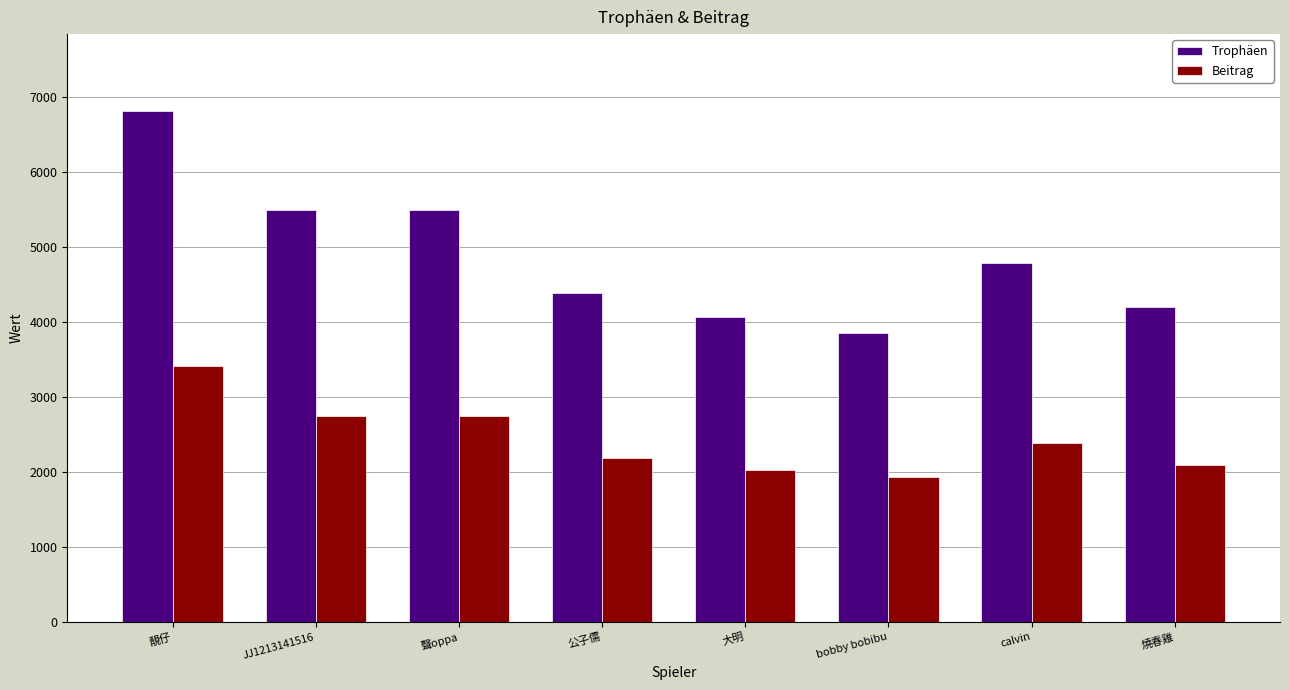

True or false: Trophäen has a value of 1497 at 靚仔.

False